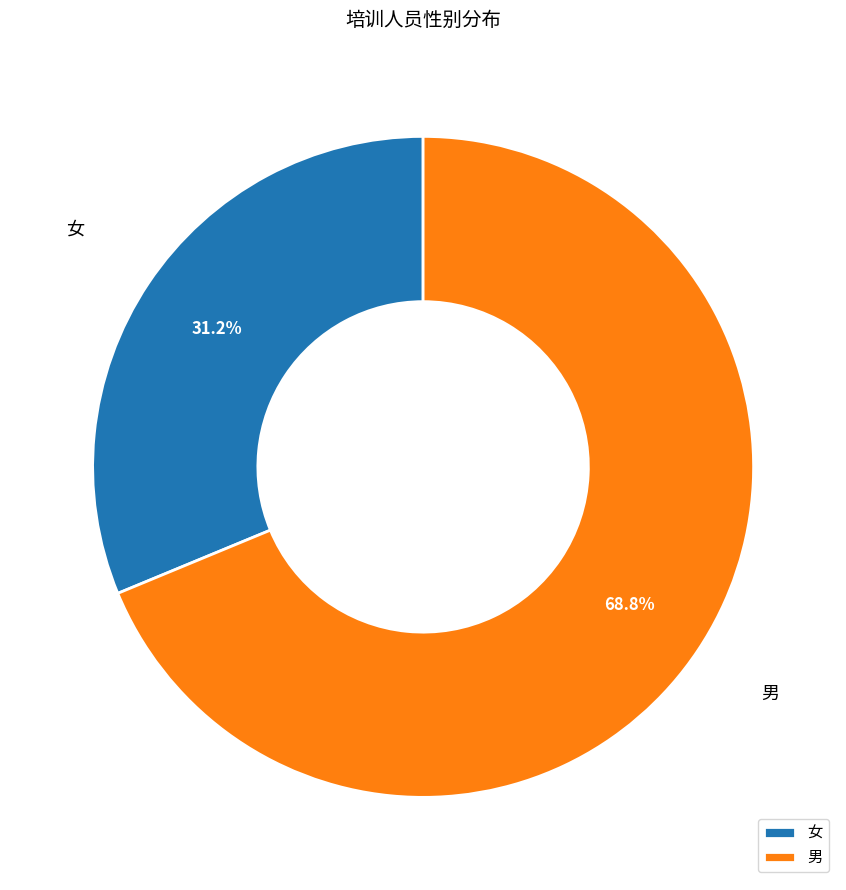

What percentage do 女 and 男 together represent?

100.0%